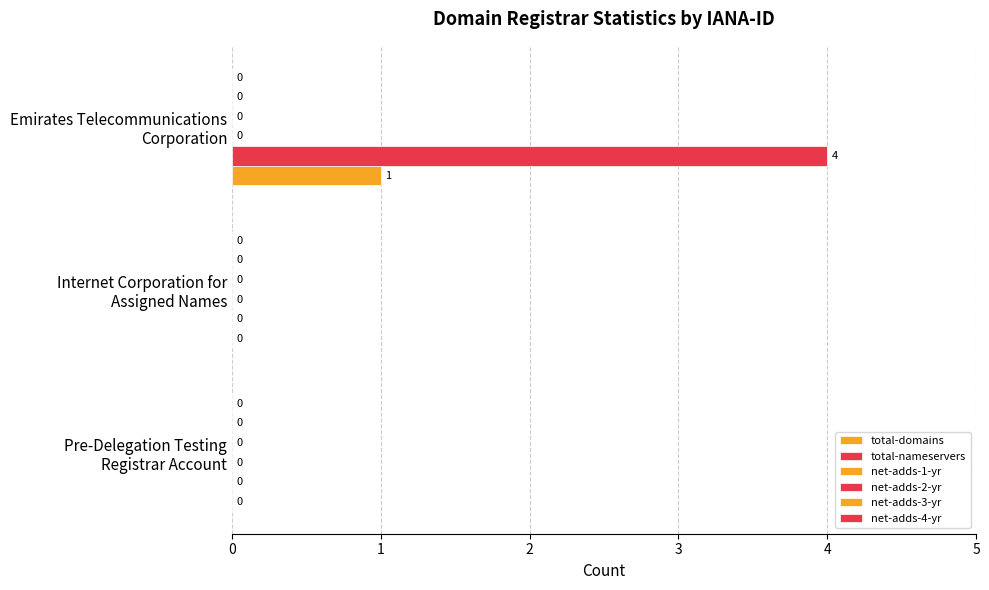

How many categories are shown in the chart?

3